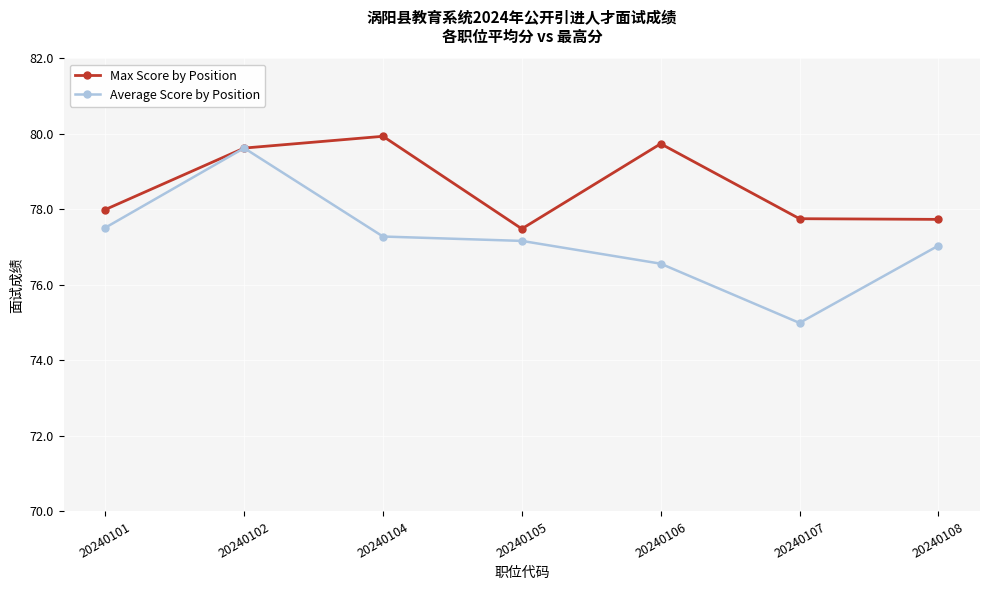

Where does the Average Score by Position series first go above 77?

20240101